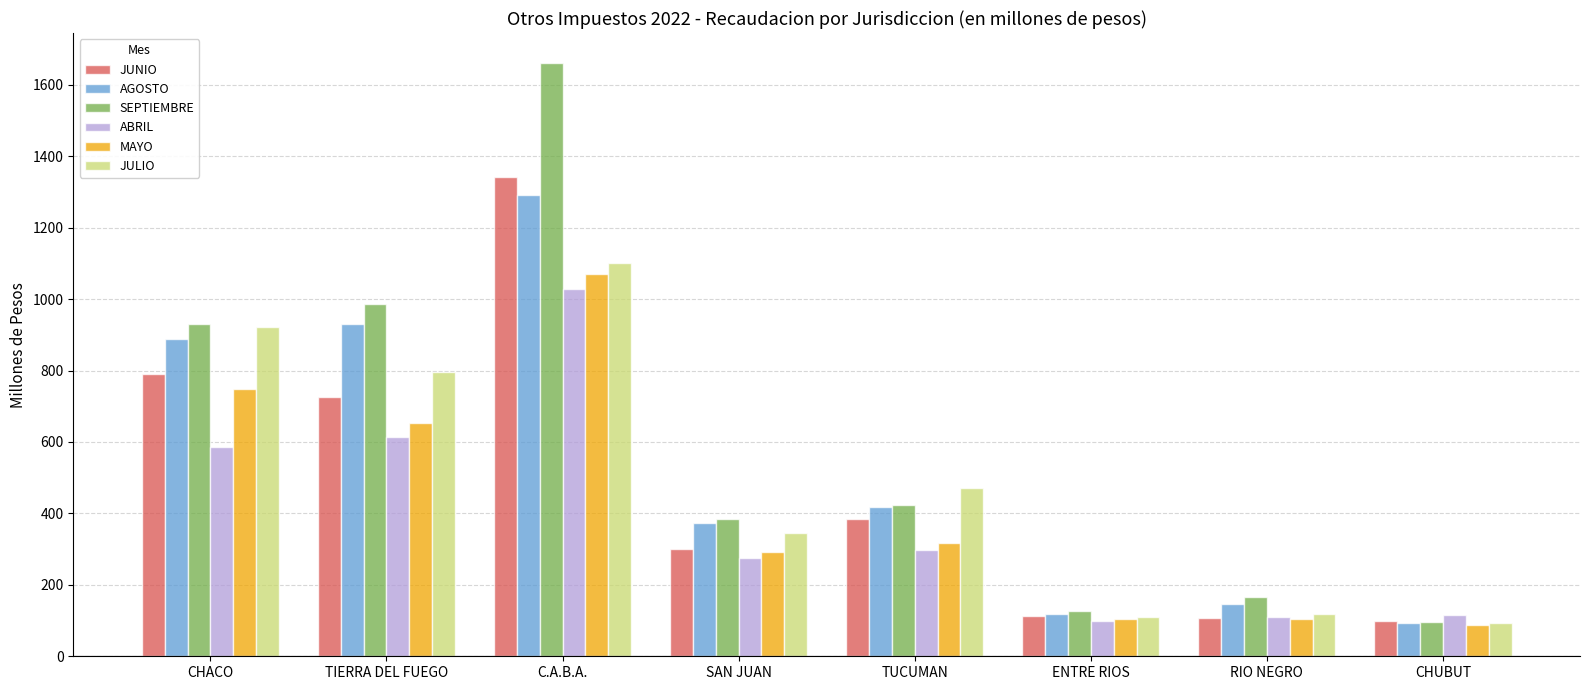

Which category has the highest value across all series?

C.A.B.A.